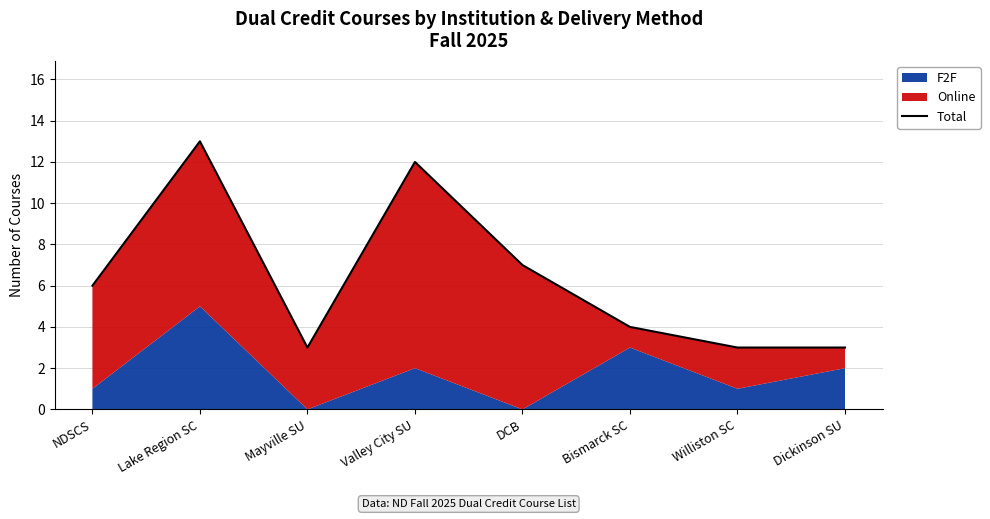

The value at NDSCS is 8. True or false?

False